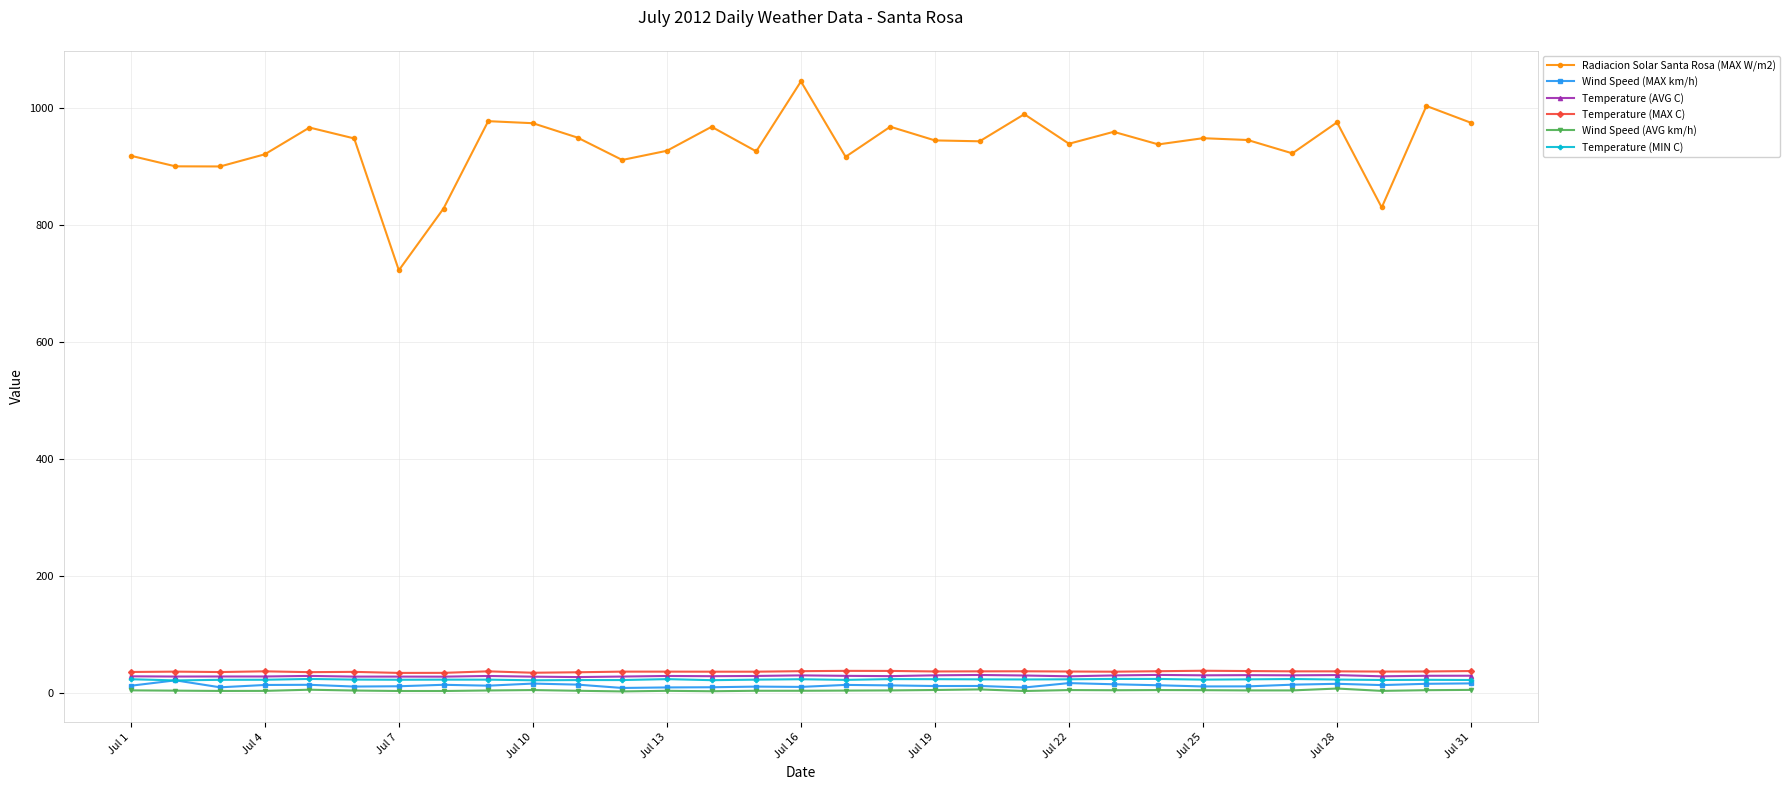

True or false: Temperature (MIN C) has more than 2 interior local peaks.

True